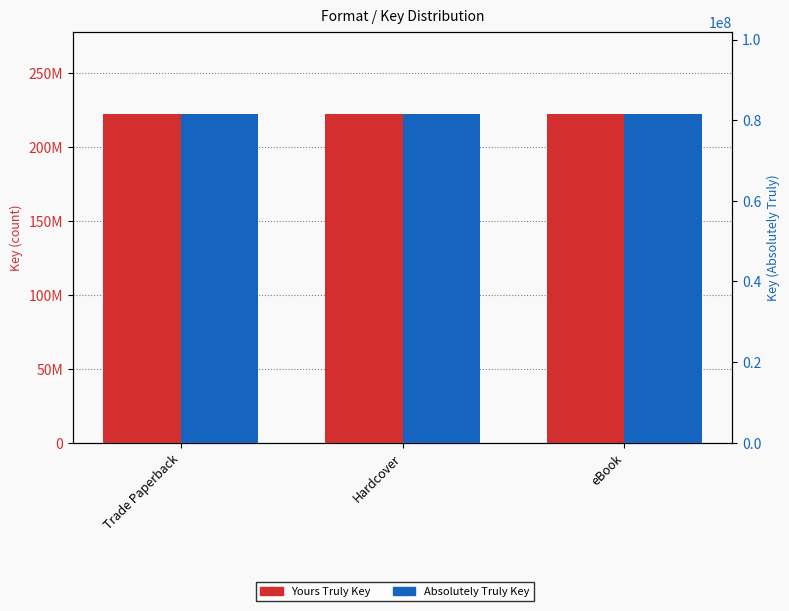

What is the label of the 3rd bar from the left?

eBook